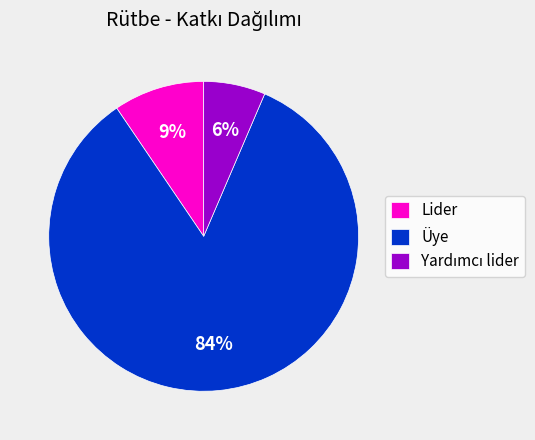

Do Üye and Lider together represent more than half of the pie?

Yes